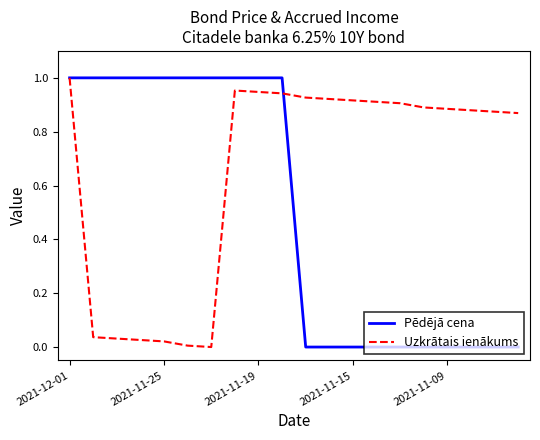

Which series has the largest total across all categories?

Uzkrātais ienākums